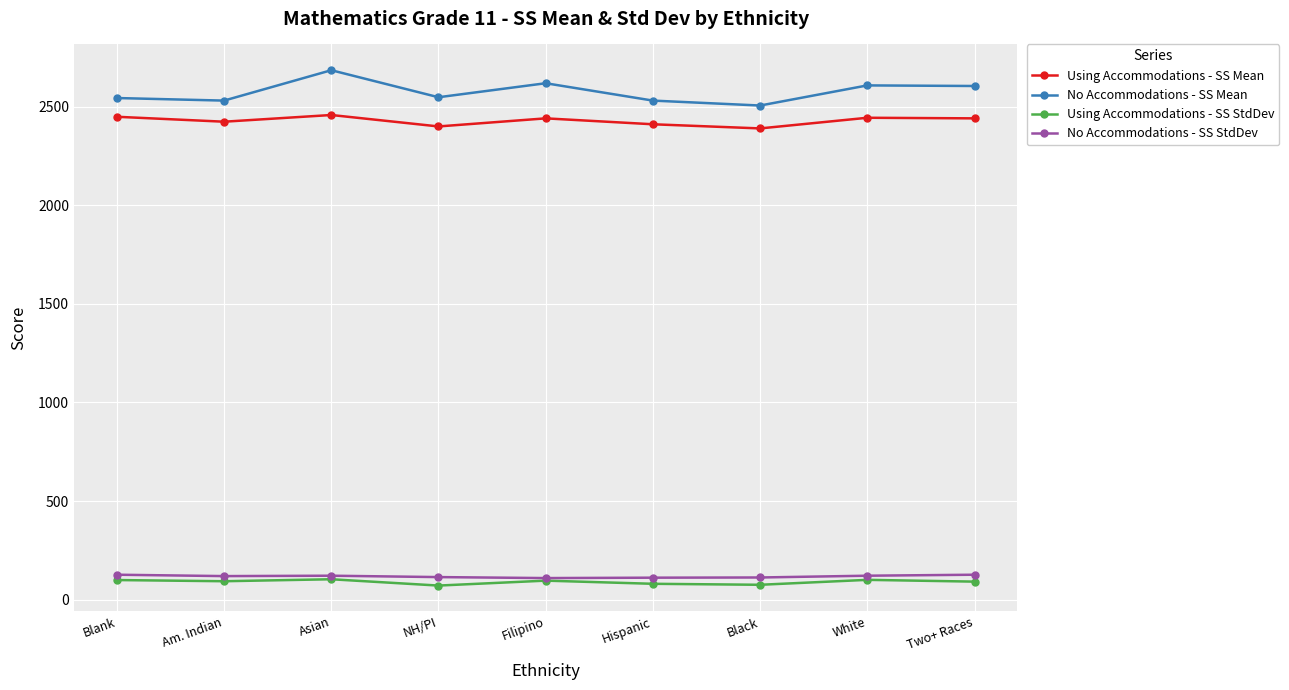

What is the minimum value for No Accommodations - SS StdDev?

110